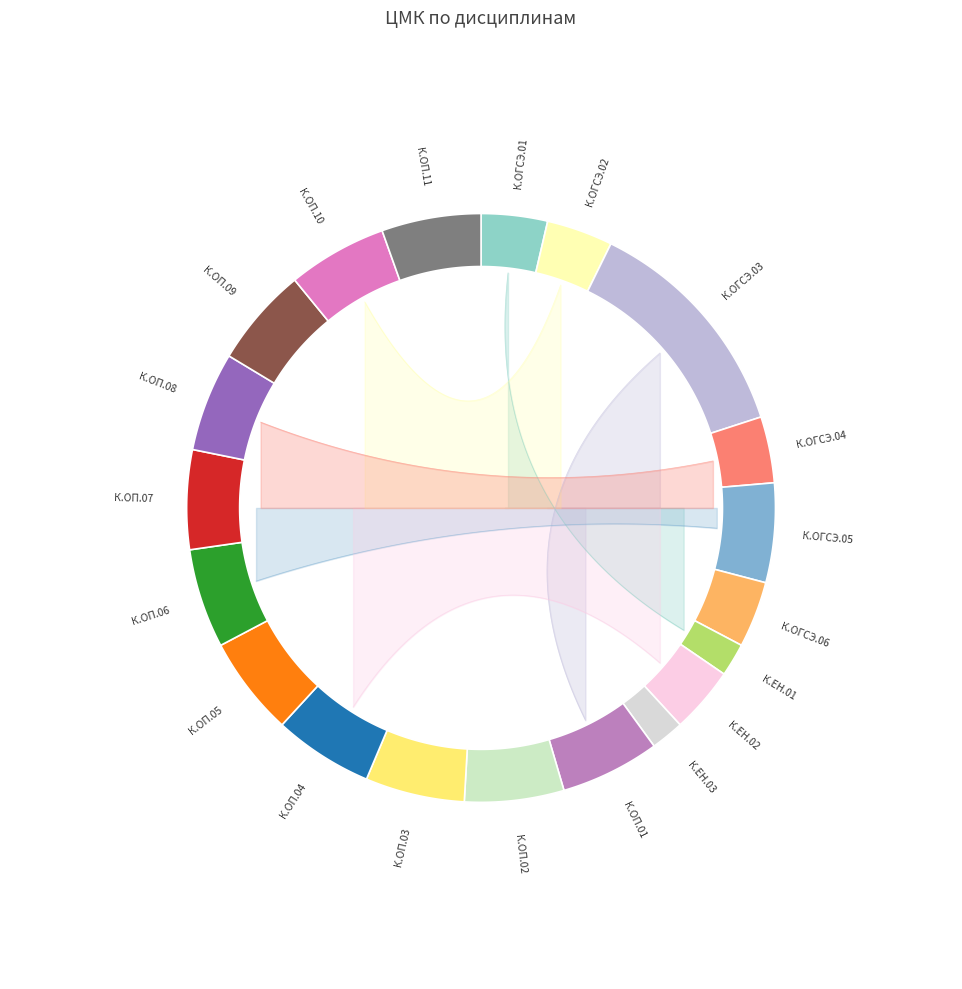

Rank the categories by value from highest to lowest.

К.ОГСЭ.03, К.ОГСЭ.05, К.ОП.01, К.ОП.02, К.ОП.03, К.ОП.04, К.ОП.05, К.ОП.06, К.ОП.07, К.ОП.08, К.ОП.09, К.ОП.10, К.ОП.11, К.ОГСЭ.01, К.ОГСЭ.02, К.ОГСЭ.04, К.ОГСЭ.06, К.ЕН.02, К.ЕН.01, К.ЕН.03